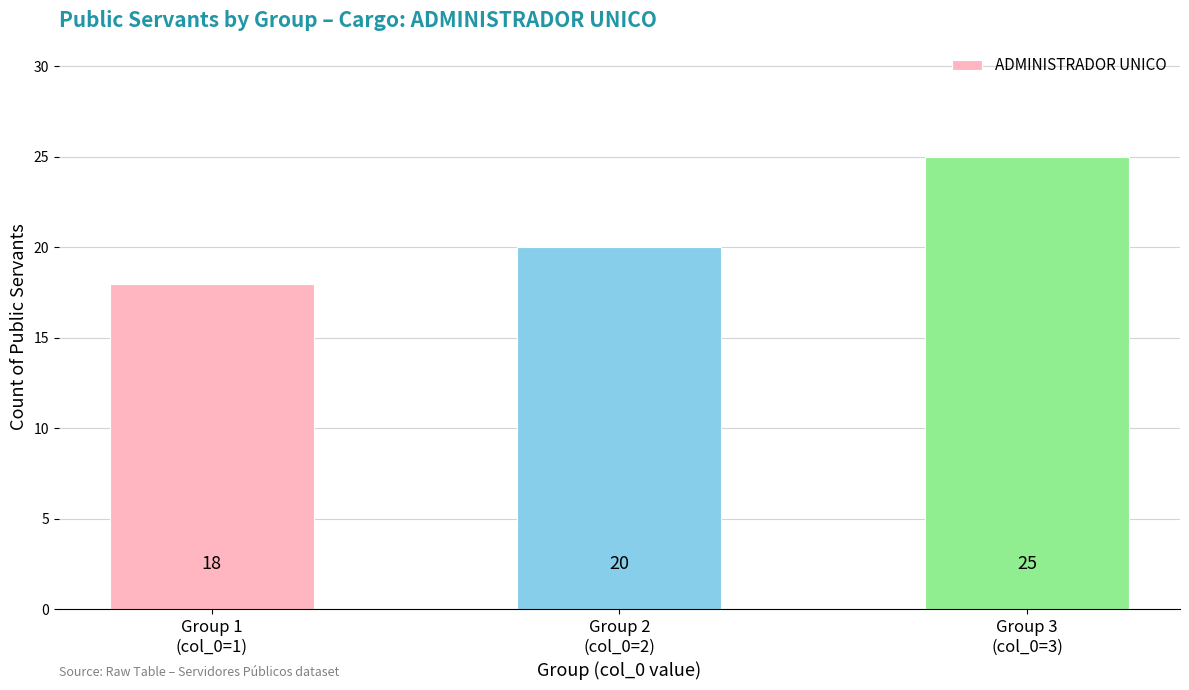

What is the smallest value displayed?

18